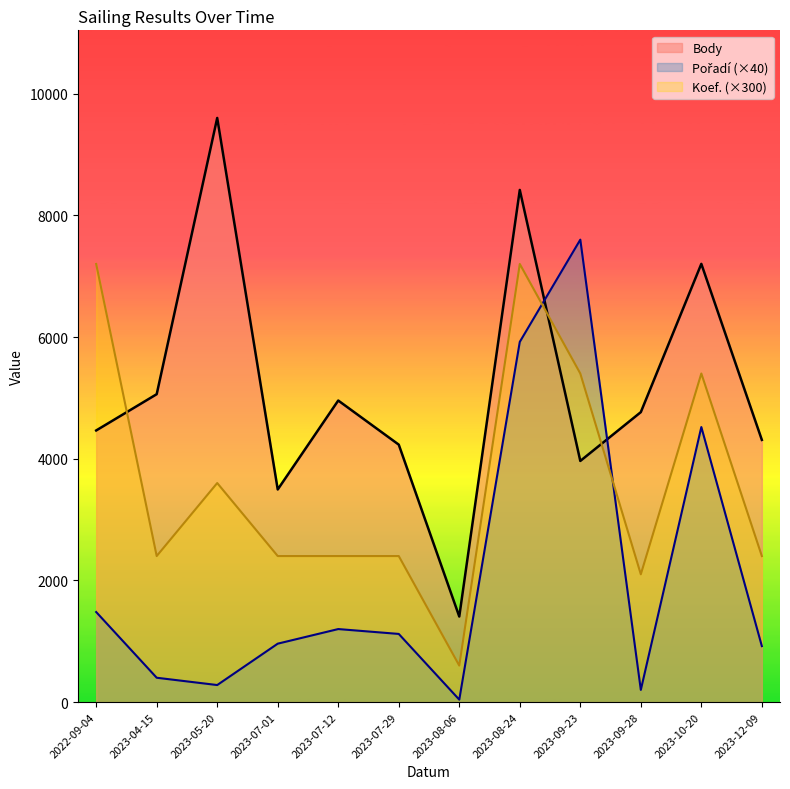

The value of Koef. at 2023-07-01 is 2400. True or false?

True